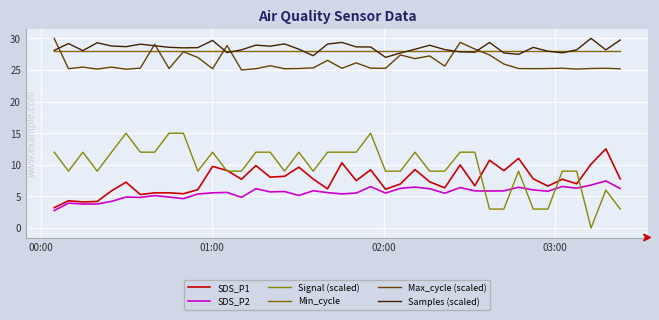

Is this an area chart (filled region under the line)?

No